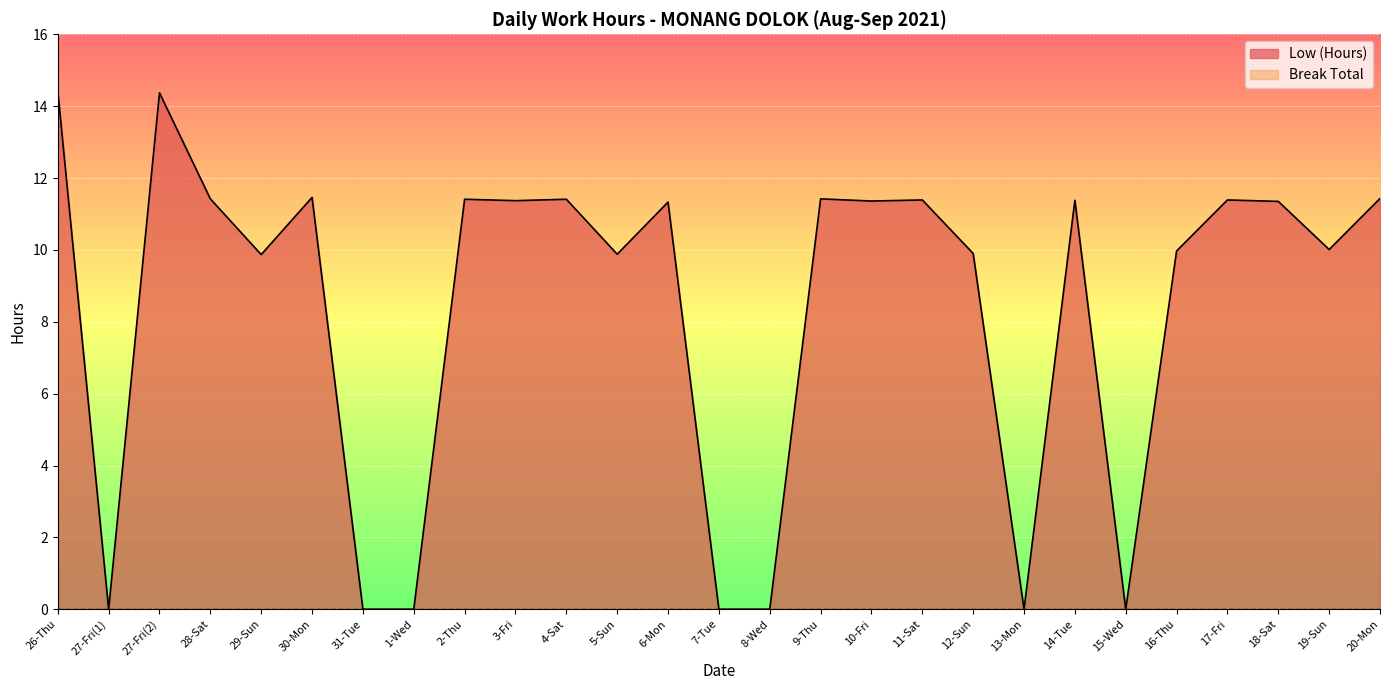

What position from the left is 15-Wed?

22